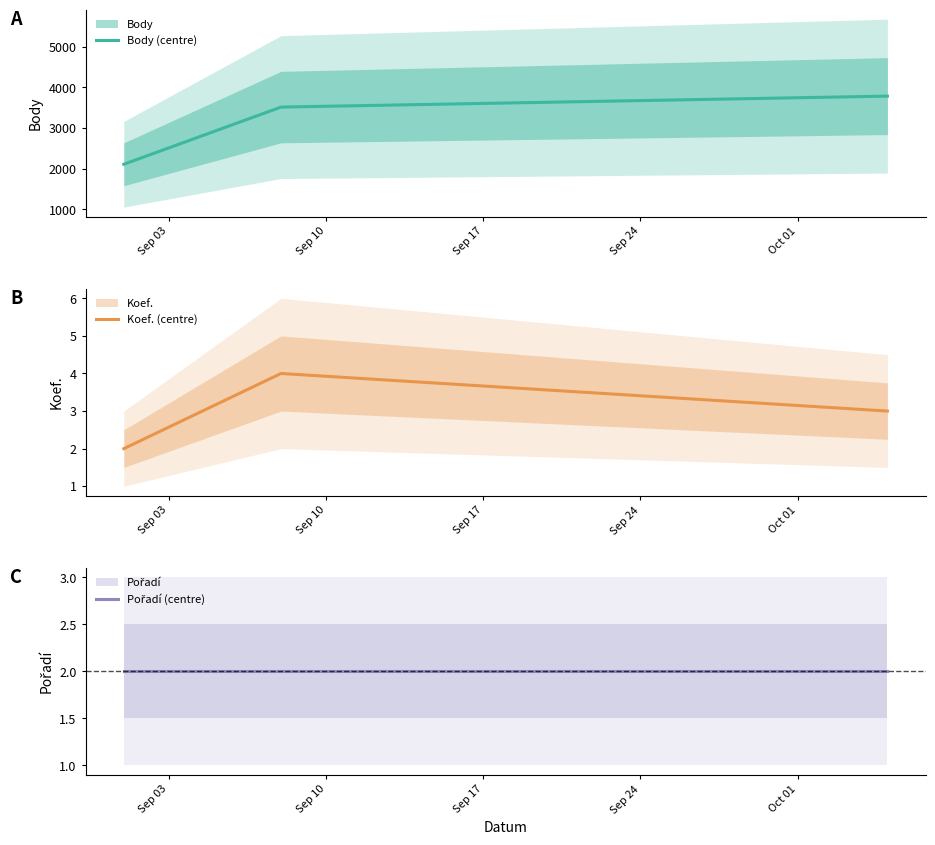

What is the total value across all series at Sep 10?

3523